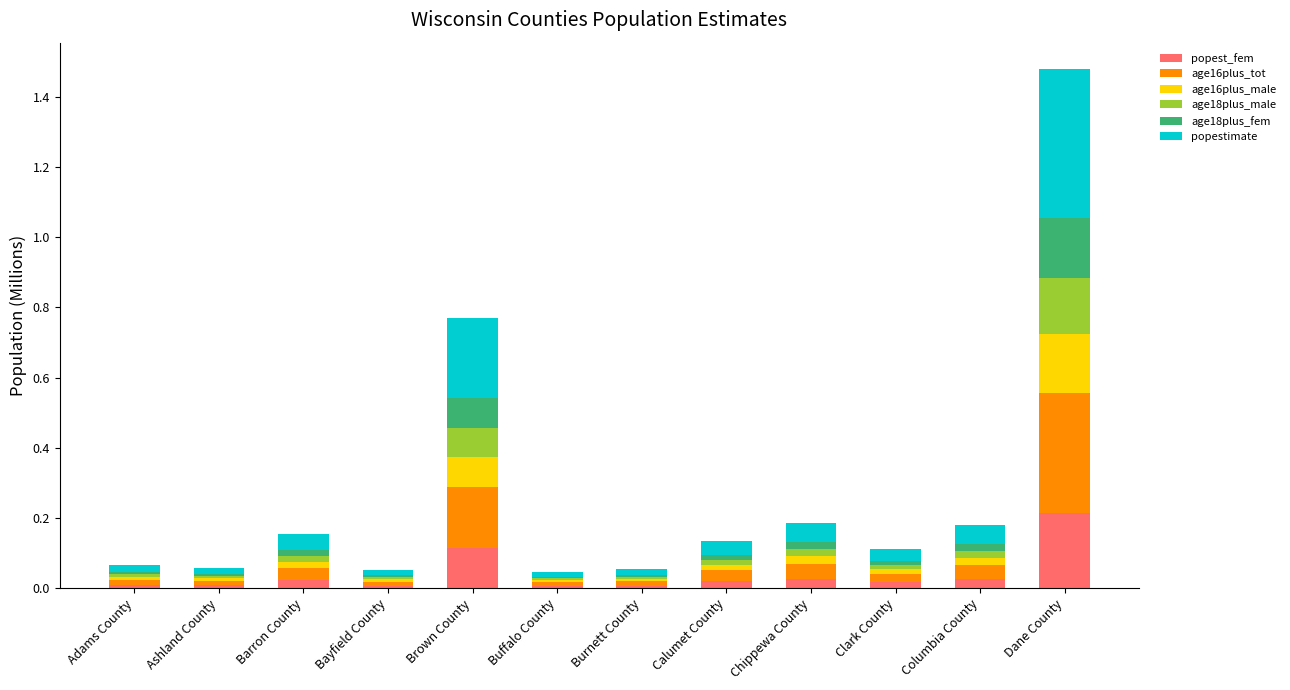

At which category is the sum across all series the highest?

Dane County